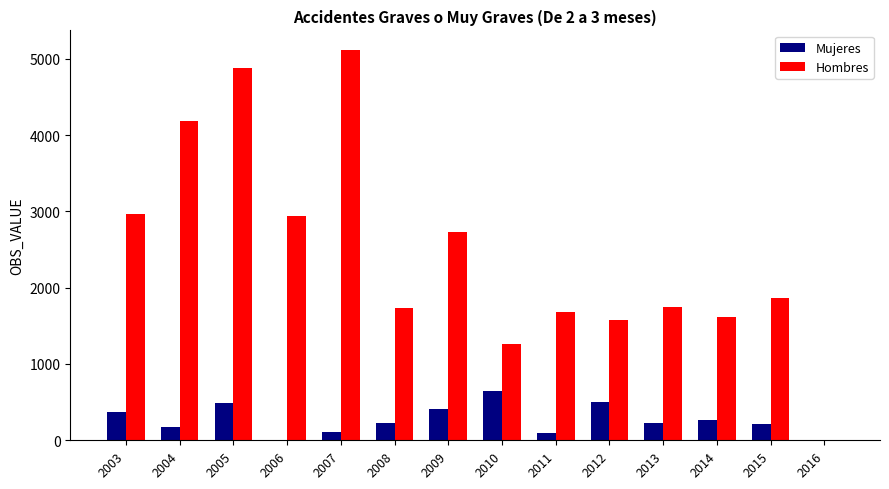

Is the value of Mujeres at 2007 greater than the value of Hombres at 2011?

No